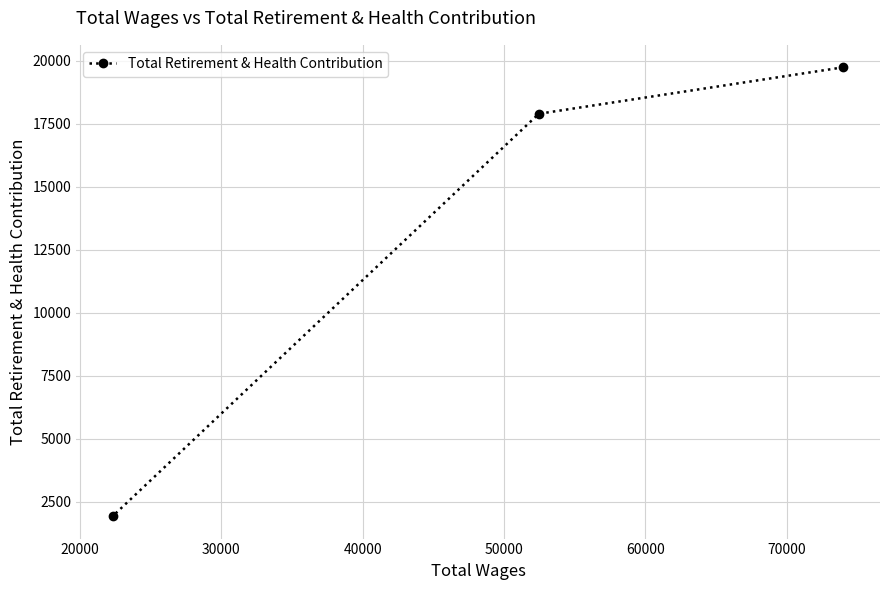

What is the maximum value shown in the chart?

19733